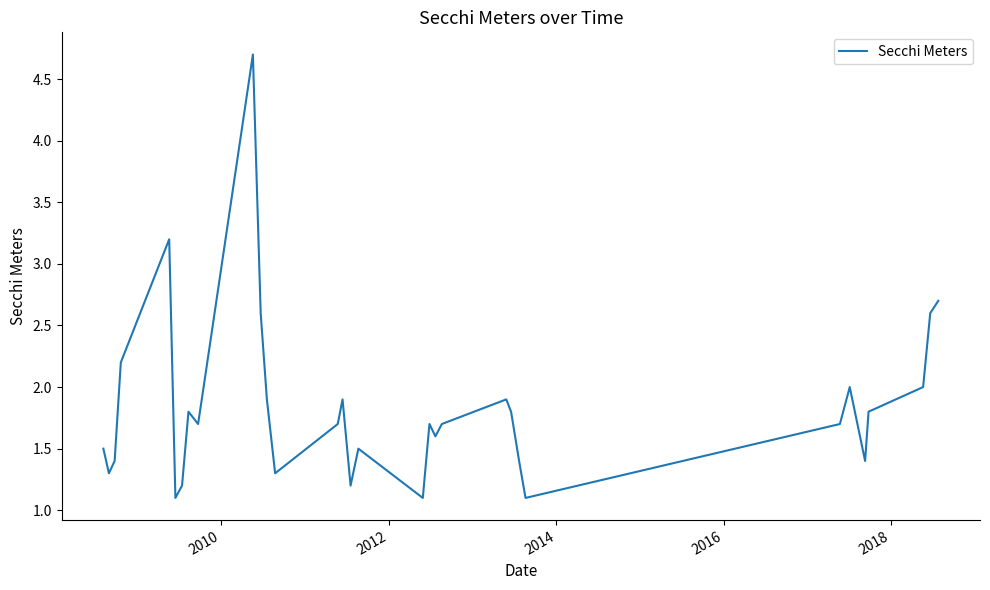

Reading left to right, extract all data points from this chart.

1.5	1.3	1.4	2.2	3.2	1.1	1.2	1.8	1.7	2.1	4.7	2.6	1.9	1.3	1.7	1.9	1.2	1.5	1.1	1.7	1.6	1.7	1.9	1.8	1.4	1.1	1.7	2.0	1.4	1.8	2.0	2.6	2.7	2.7